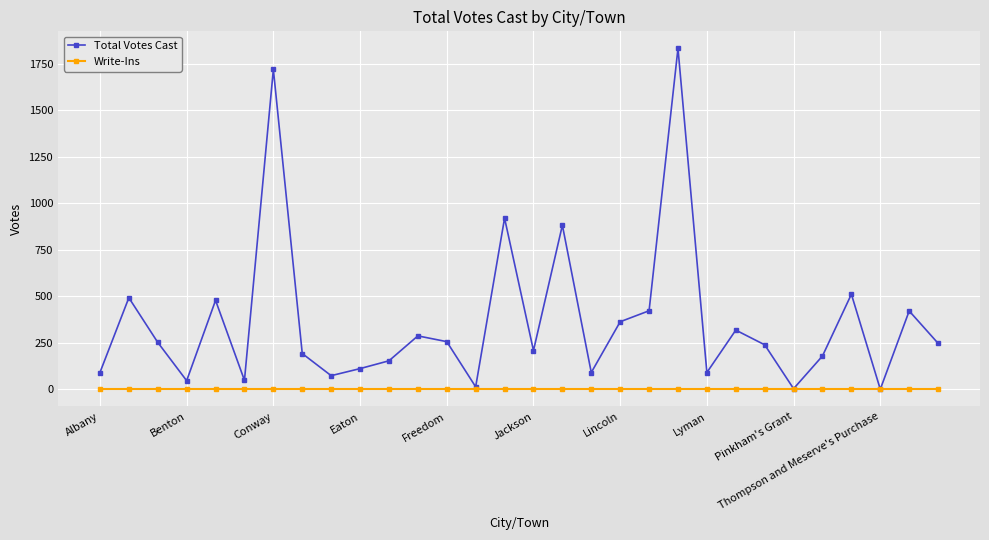

What is the sum of all Total Votes Cast values?

10967